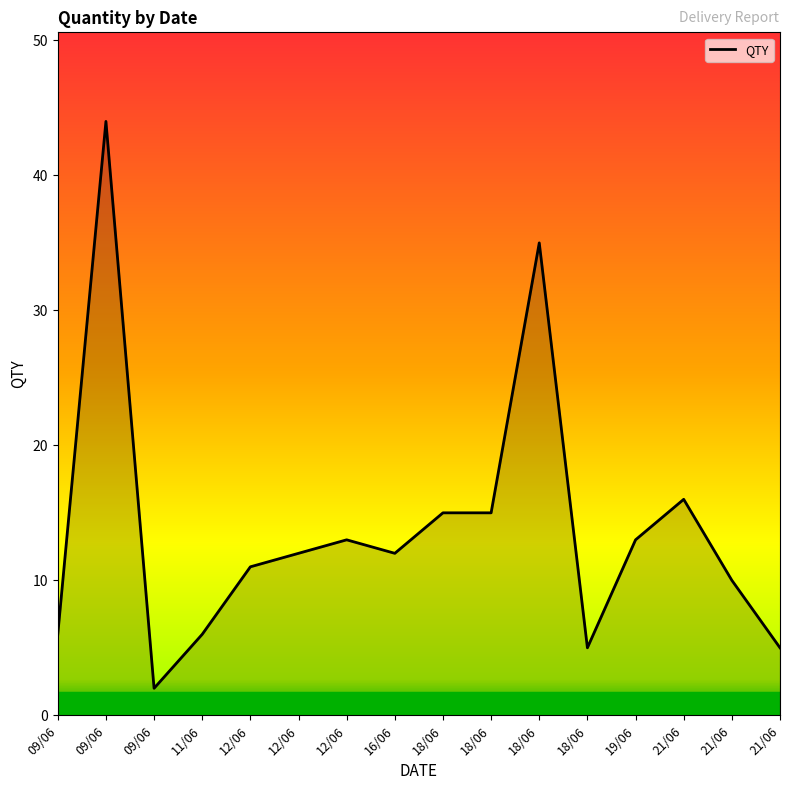

What is the change in value from 09/06 to 18/06?

-29